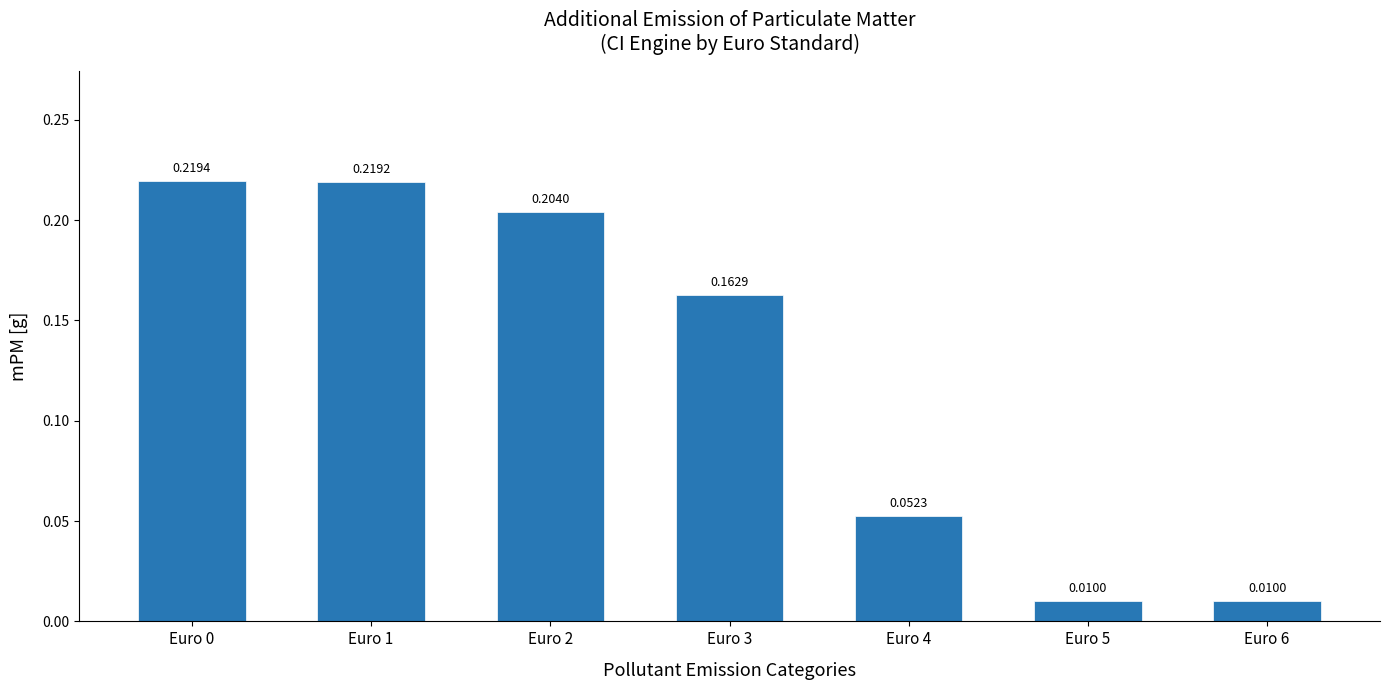

What is the sum of the values at Euro 2 and Euro 4?

0.3